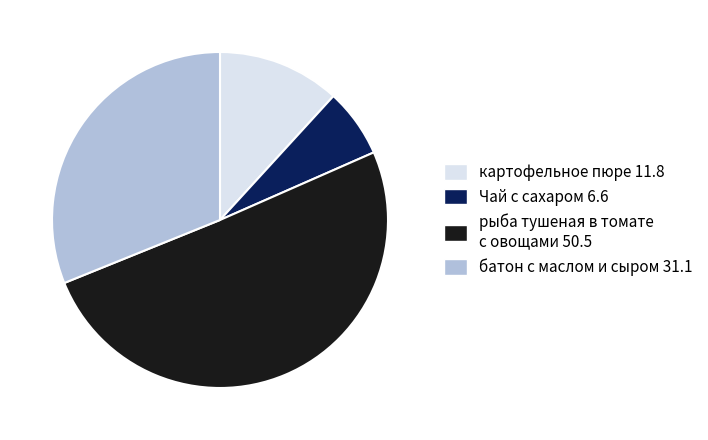

Is there a majority slice in this chart?

Yes